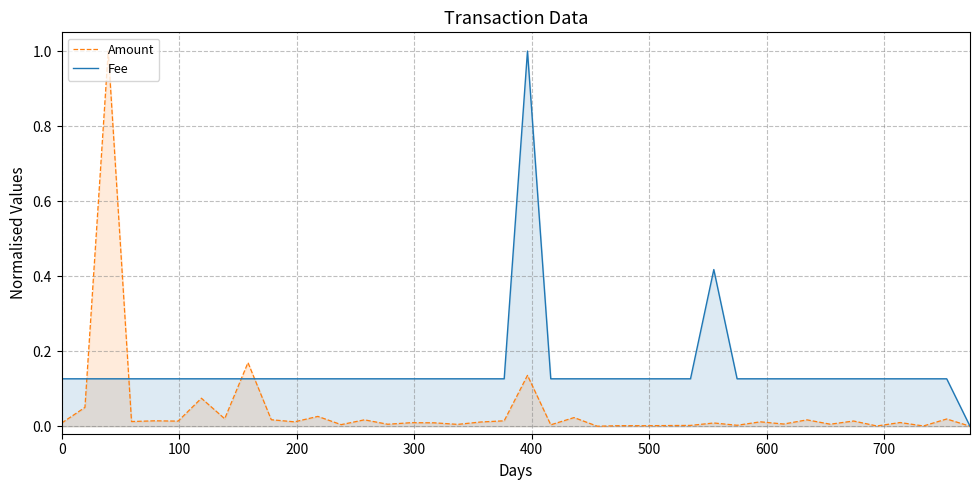

In Amount, how many points are higher than both neighbors (excluding endpoints)?

16